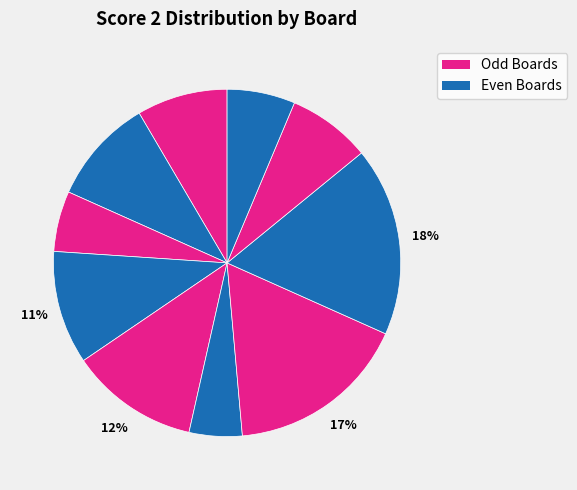

To the nearest percent, what is the difference between the largest and smallest slice percentages?

13%